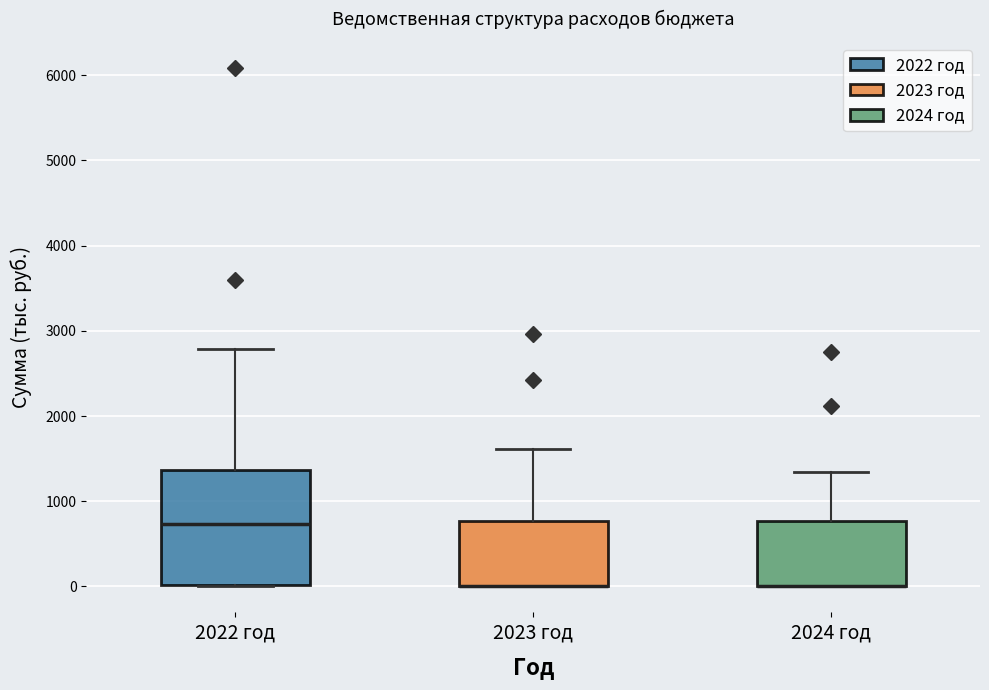

Reading left to right, transcribe this box plot: for each box, give where its median line is, the range the box spans, and where its two whiskers end, as read against the y-axis. The values are not printed on the chart, so give them approximately, as read against the axis.

2022 год: median 700, box 0 to 1400, whiskers 0 to 2800
2023 год: median 0 (drawn on the box's lower edge), box 0 to 800, whiskers 0 to 1600
2024 год: median 0 (drawn on the box's lower edge), box 0 to 800, whiskers 0 to 1300